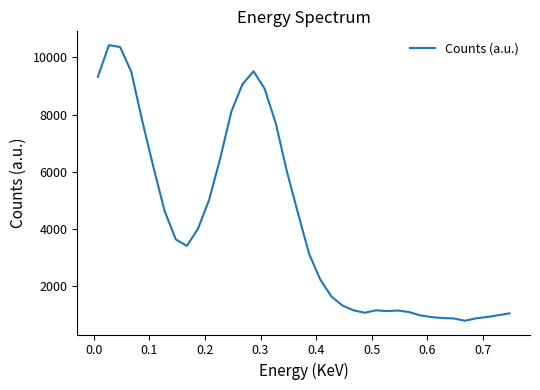

What is the maximum value shown in the chart?

10433